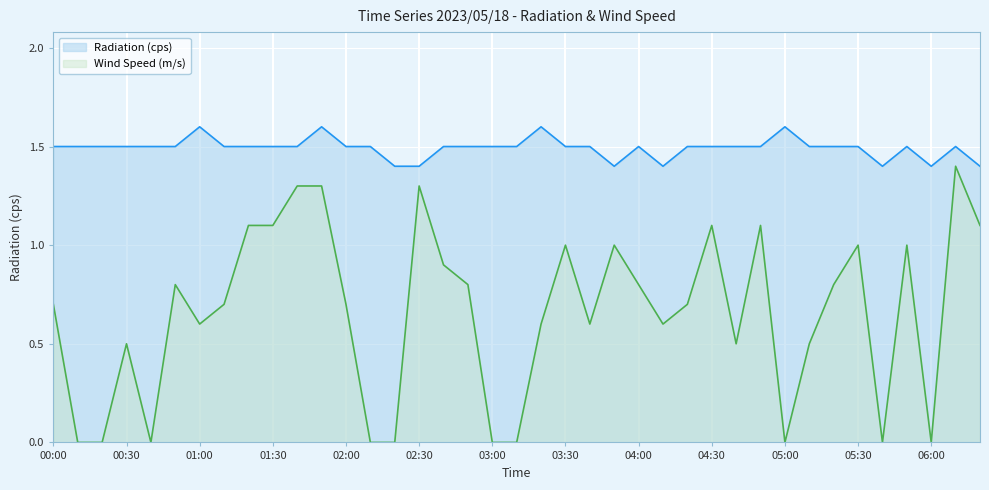

What is the difference between the second highest and minimum values in the Wind Speed (m/s) series?

1.3